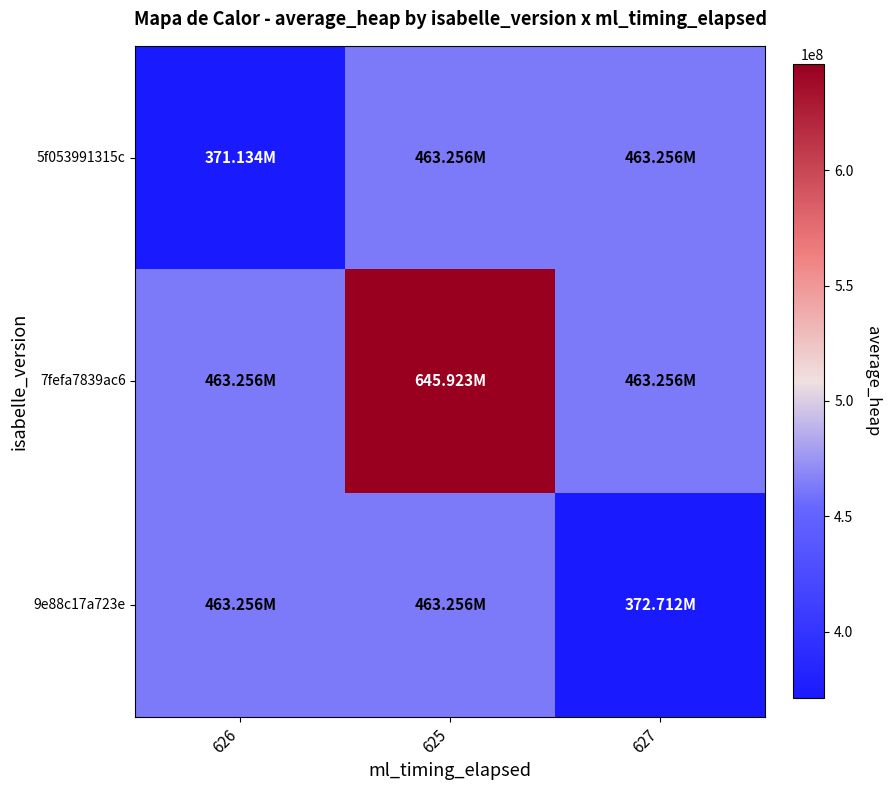

Reading right to left, extract all data points from this chart.

5f053991315c: 627=463256012.7	625=463256012.7	626=371133615.0
7fefa7839ac6: 627=463256012.7	625=645922816.0	626=463256012.7
9e88c17a723e: 627=372711607.0	625=463256012.7	626=463256012.7